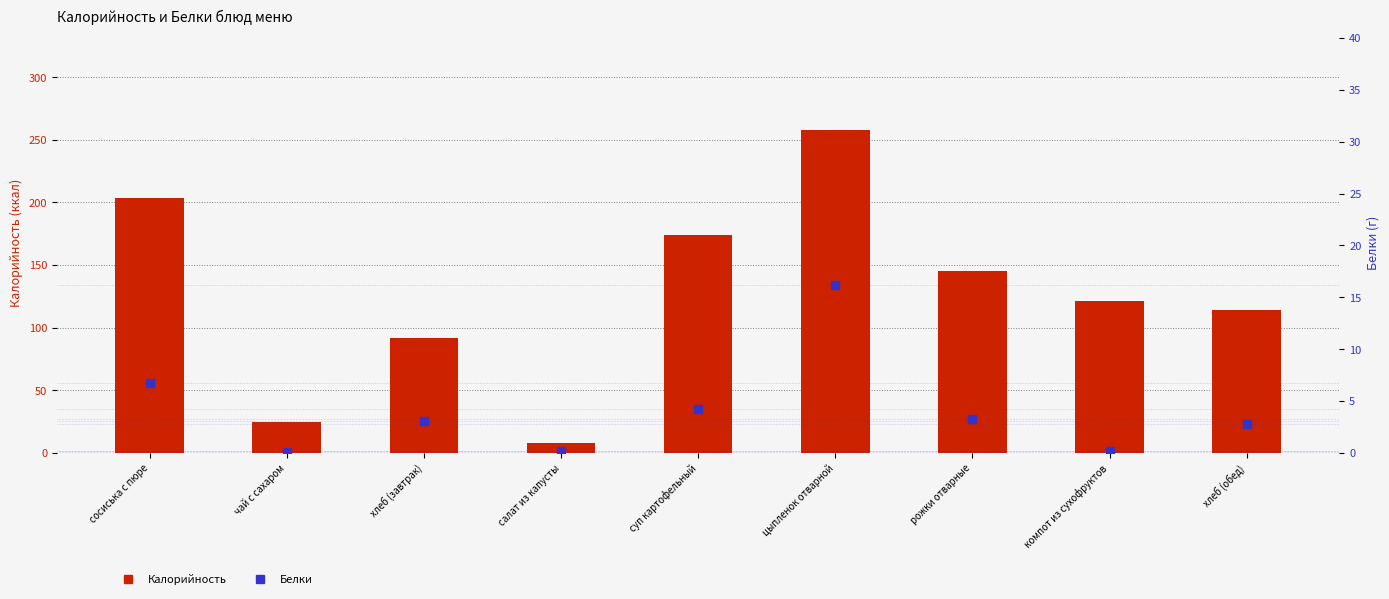

Which series reaches the maximum Y coordinate?

Калорийность